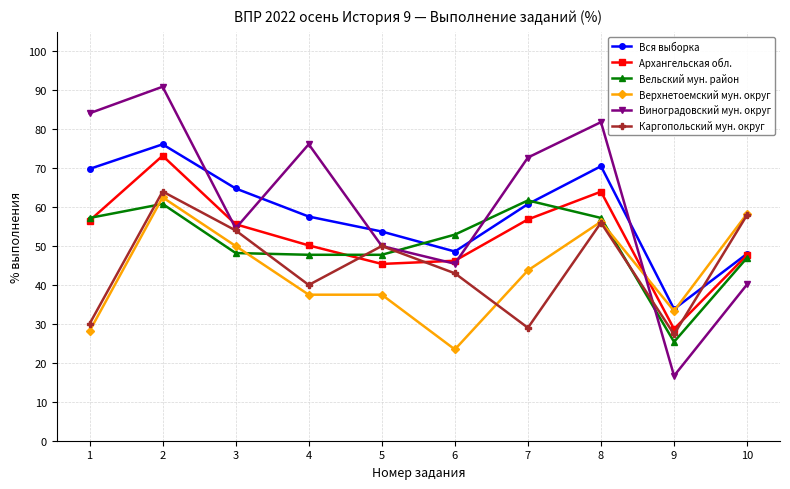

Does the chart have visible grid lines?

Yes